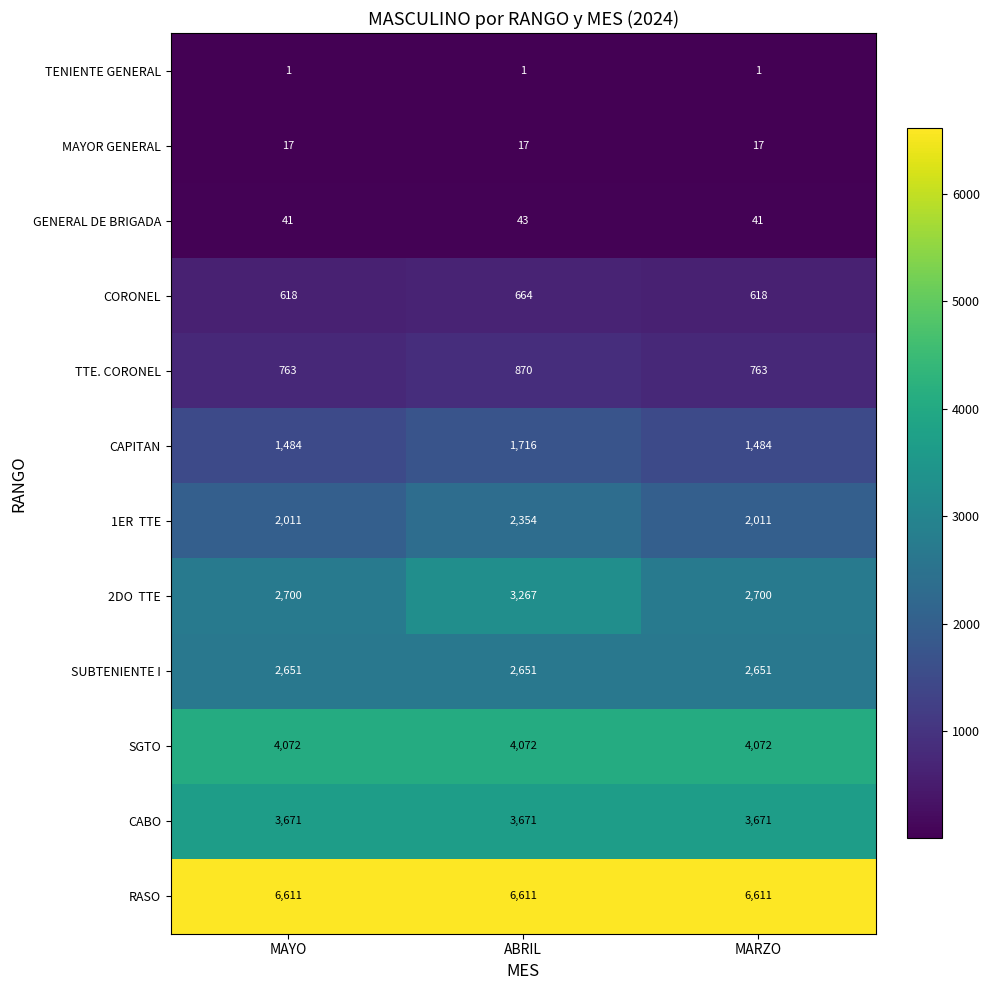

What is the difference between the highest and lowest values at ABRIL?

6610